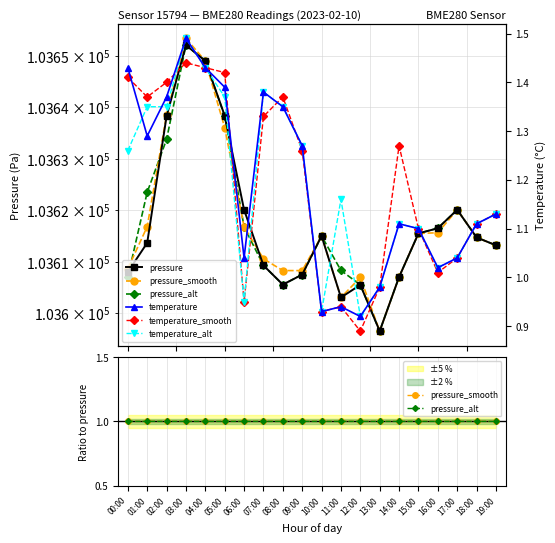

Count the number of categories in the chart.

20